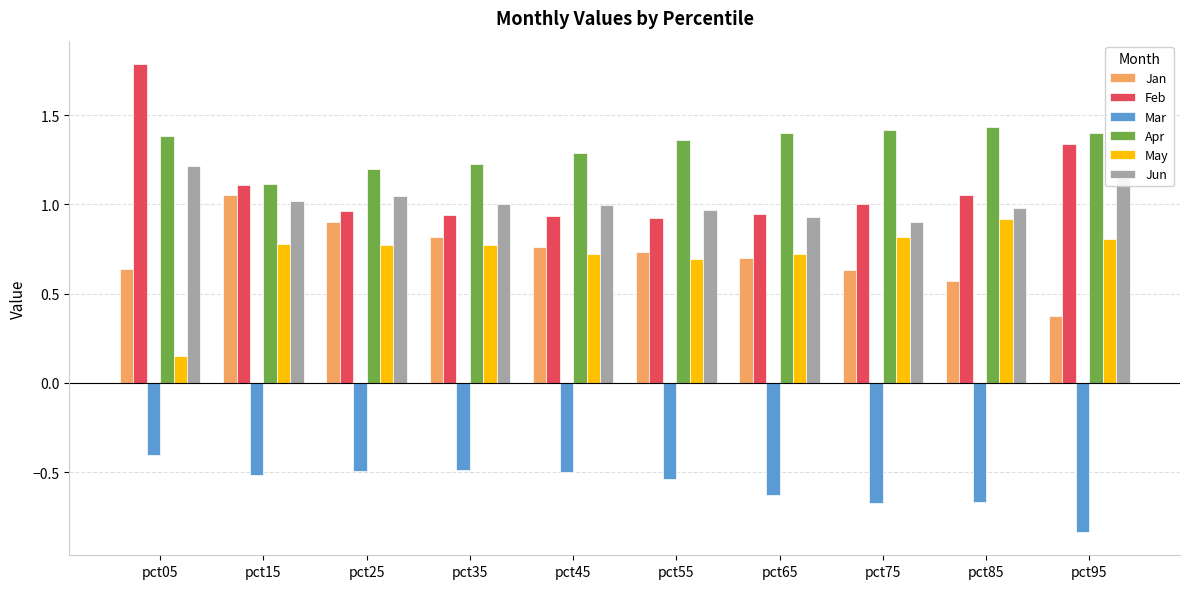

What is the highest value of the Mar series?

-0.4